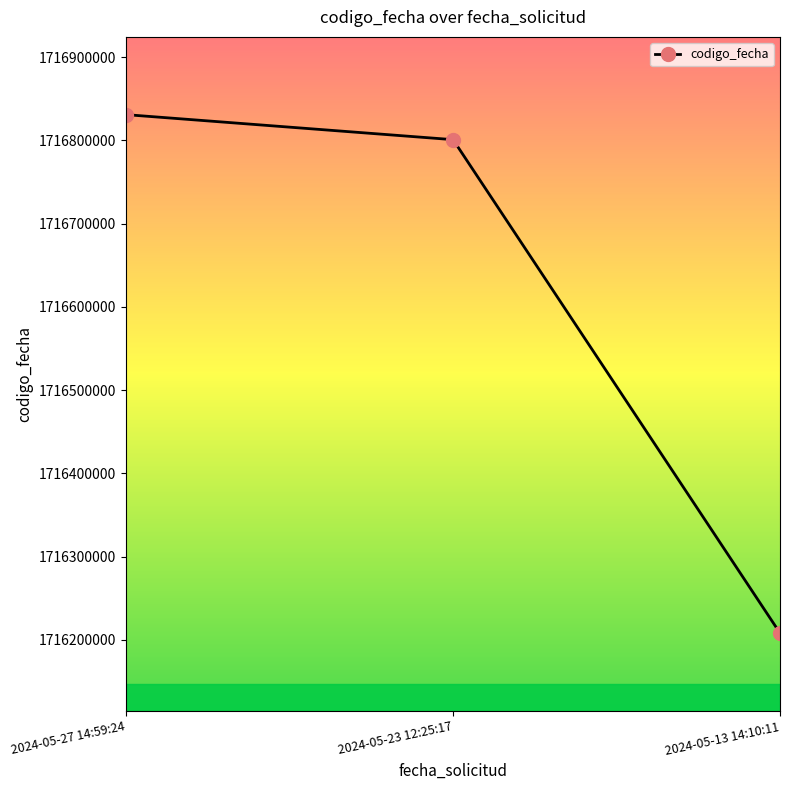

What is the sum of all values?

5149840225